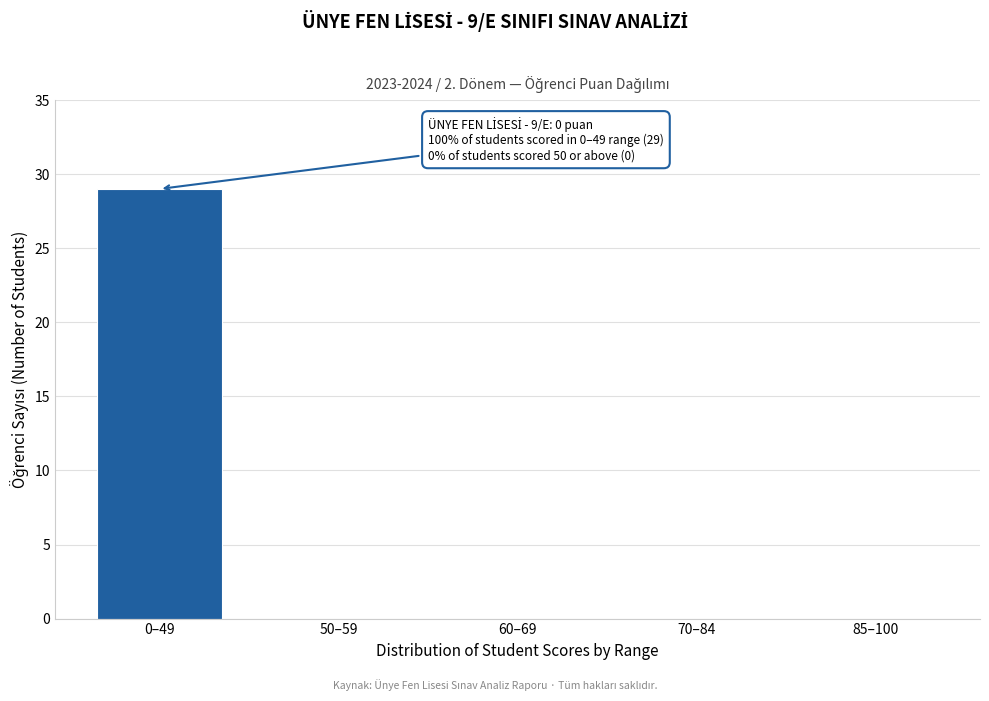

Reading left to right, extract all data points from this chart.

0–49=29	50–59=0	60–69=0	70–84=0	85–100=0